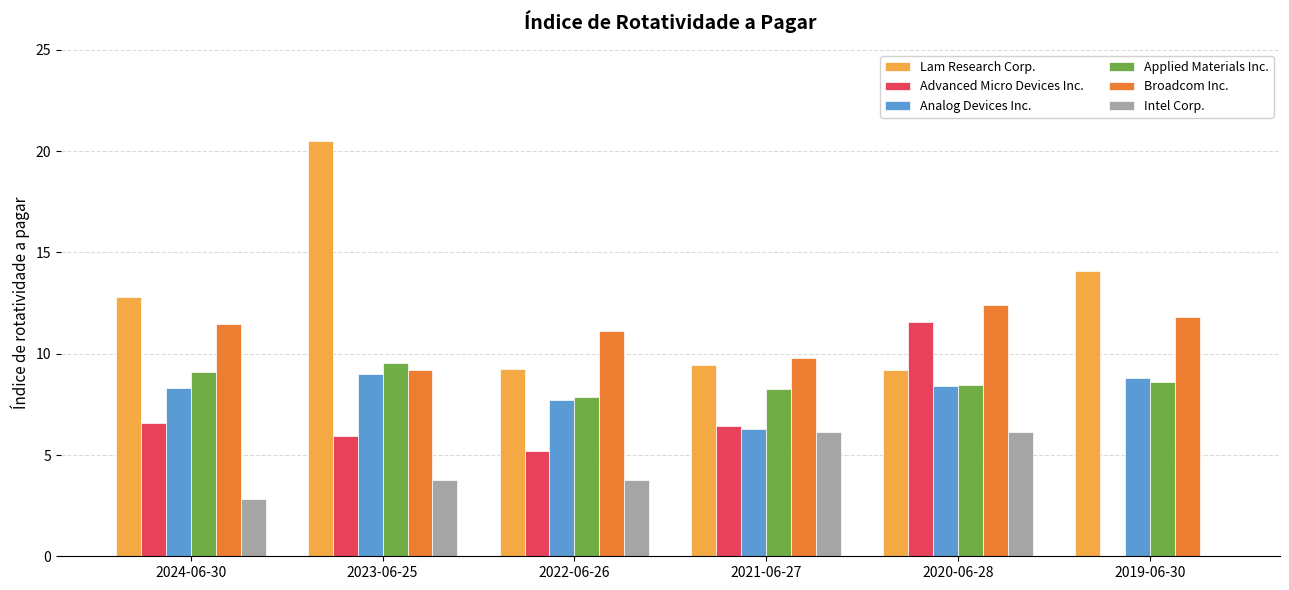

Are the bars horizontal?

No